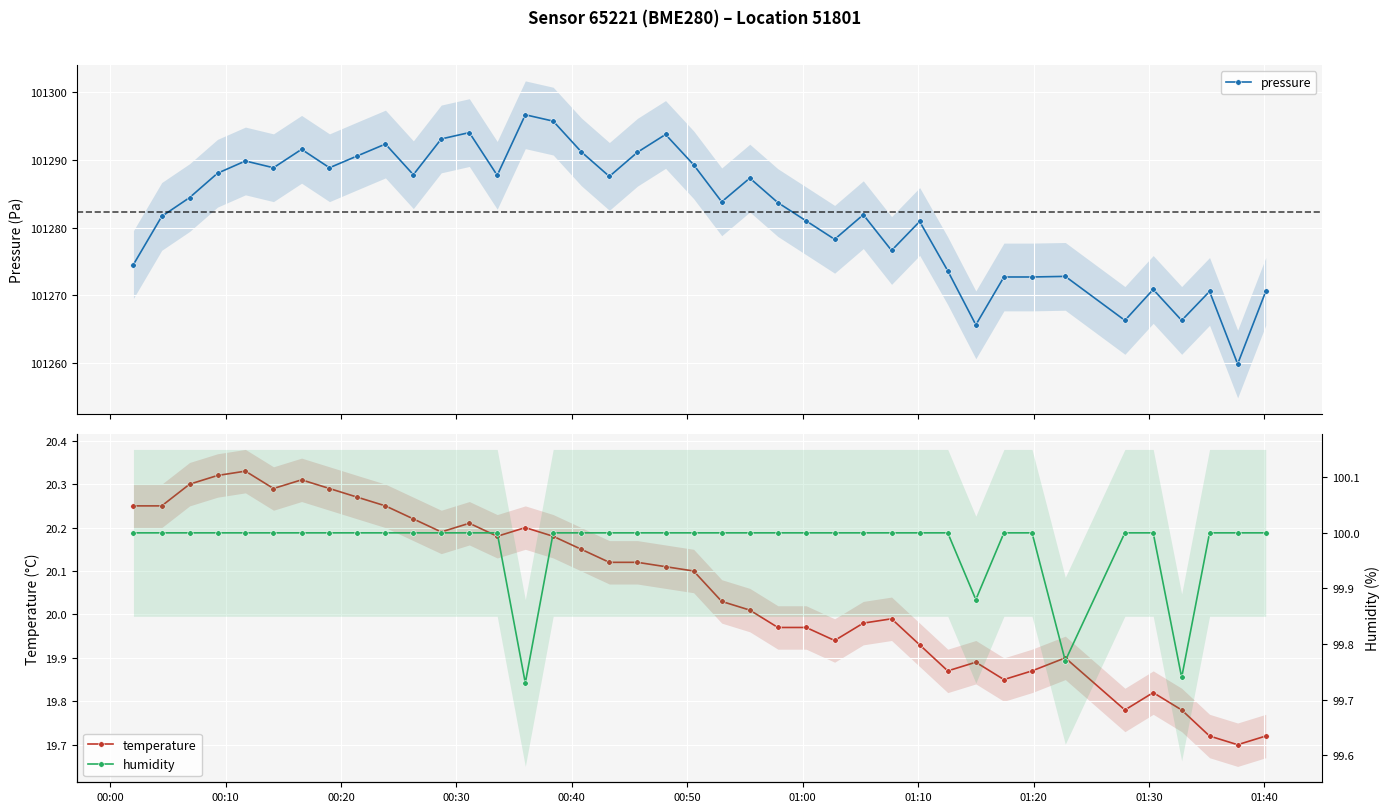

What is the value of the pressure point at the 18th from the left?

101287.6